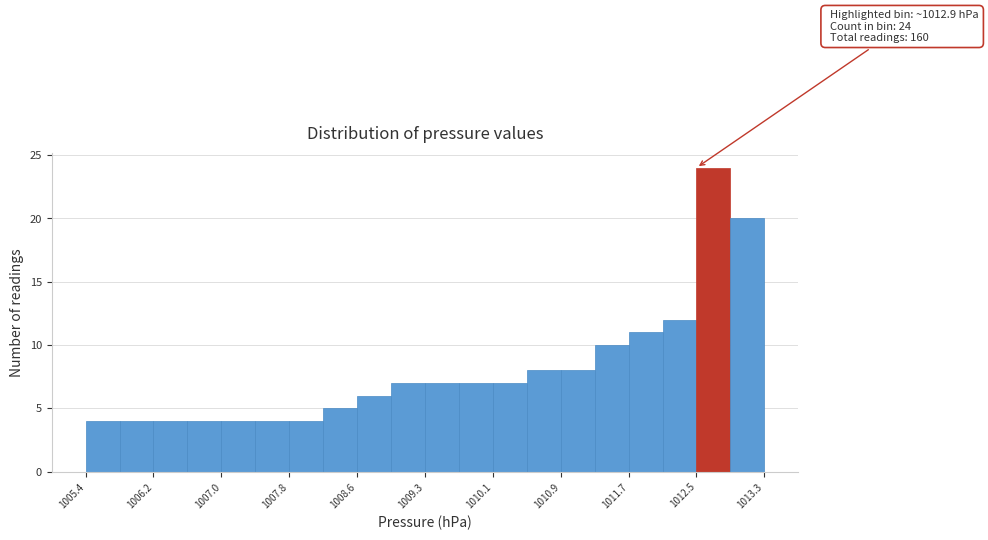

Read against the x-axis, roughly where is the centre of the tallest bar?

1012.7